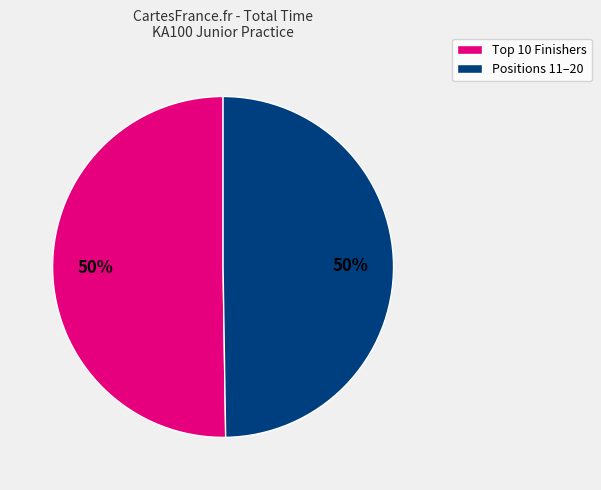

To the nearest percent, what is the average slice percentage?

50%